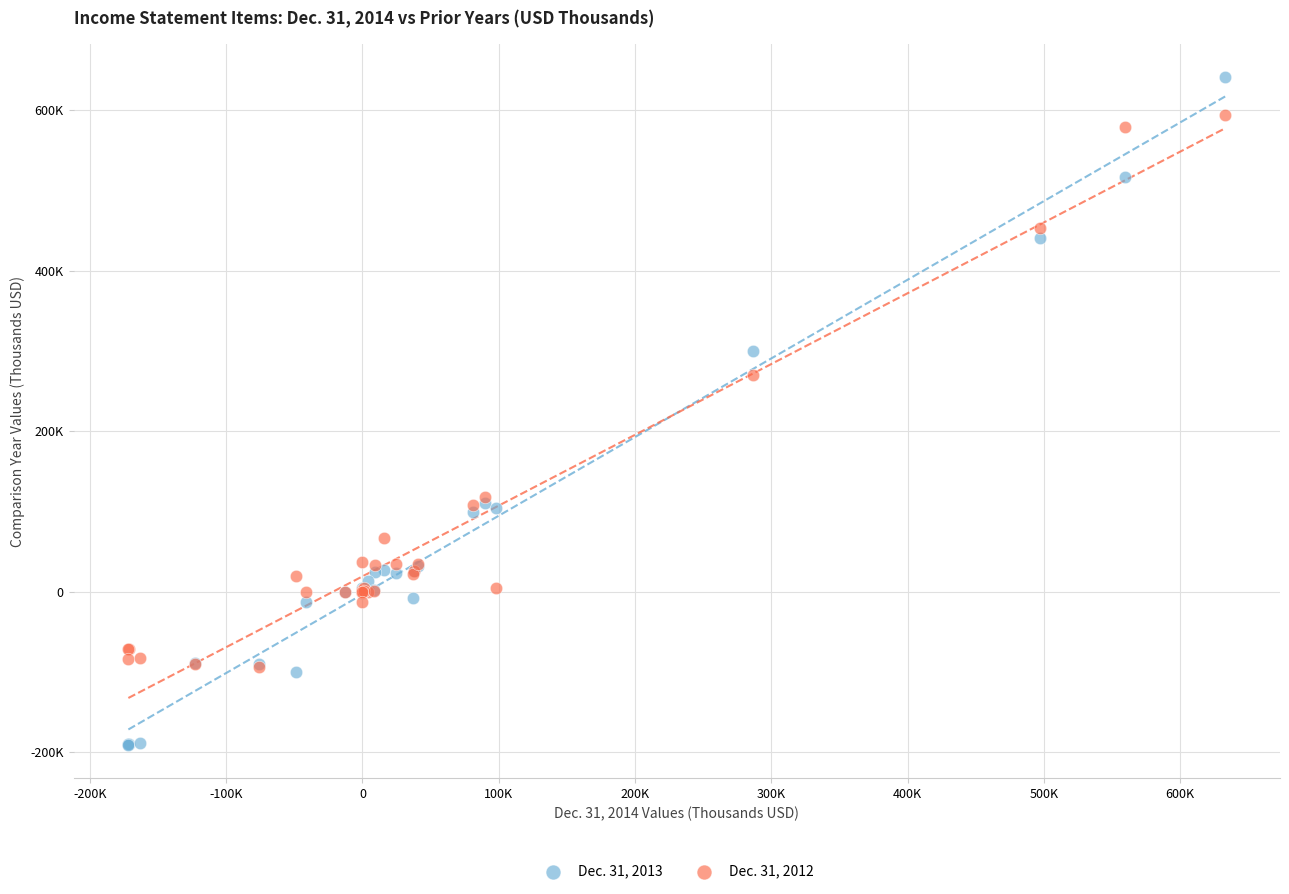

What are all the series names shown in the legend?

Dec. 31, 2013, Dec. 31, 2012